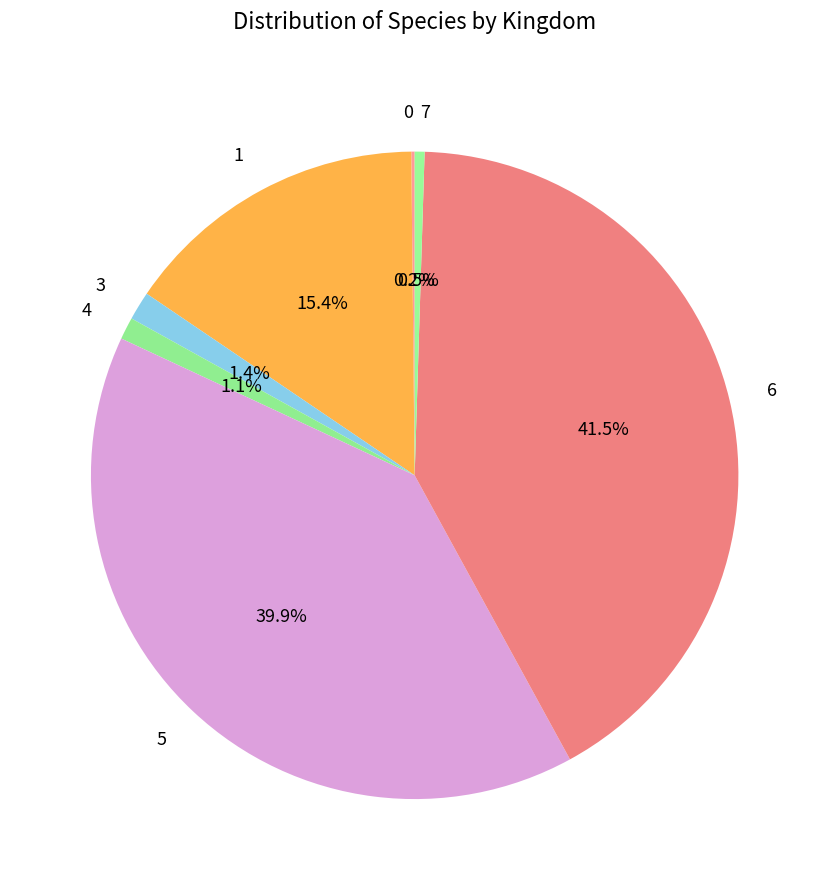

What portion of the pie excludes 7?

99.5%